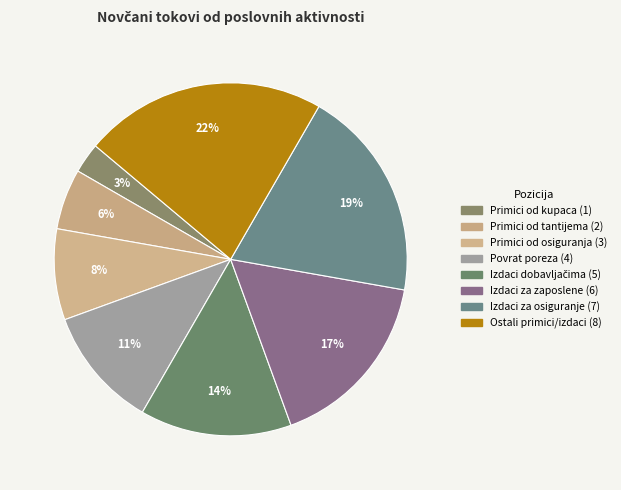

Count the number of slices in the pie.

8